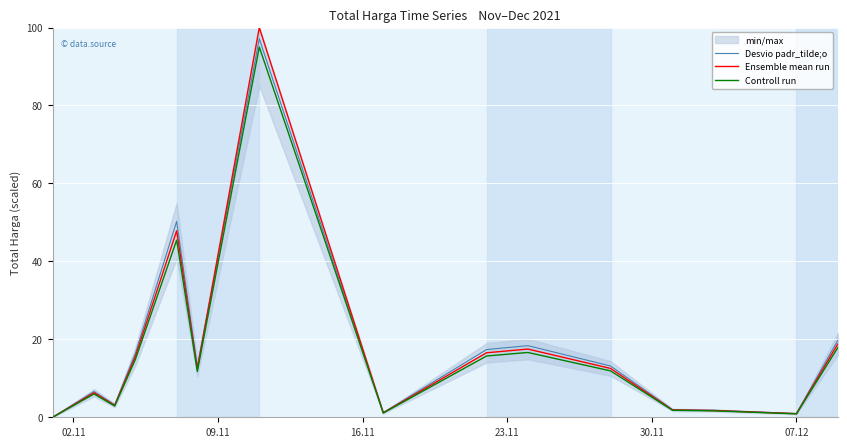

Which series has the largest total across all categories?

Desvio padr_tilde;o